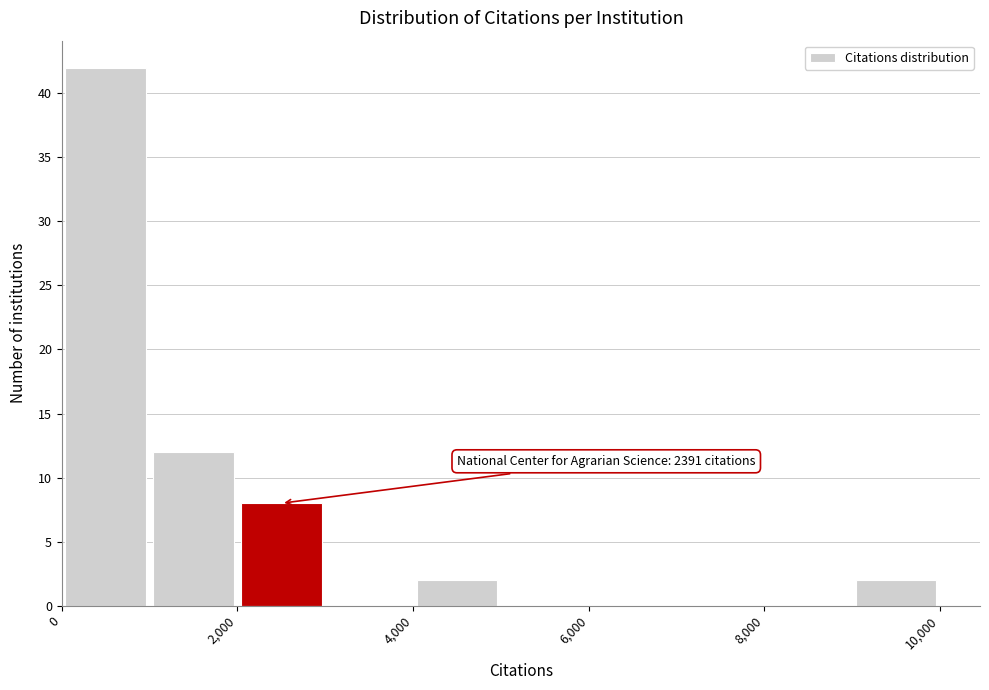

Over which range of the x-axis is the bar tallest?

0 to 1000